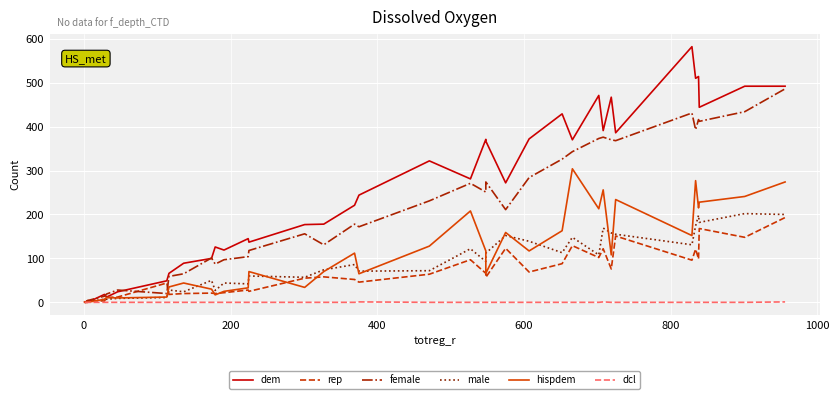

What is the difference between the maximum and minimum values in the dem series?

582